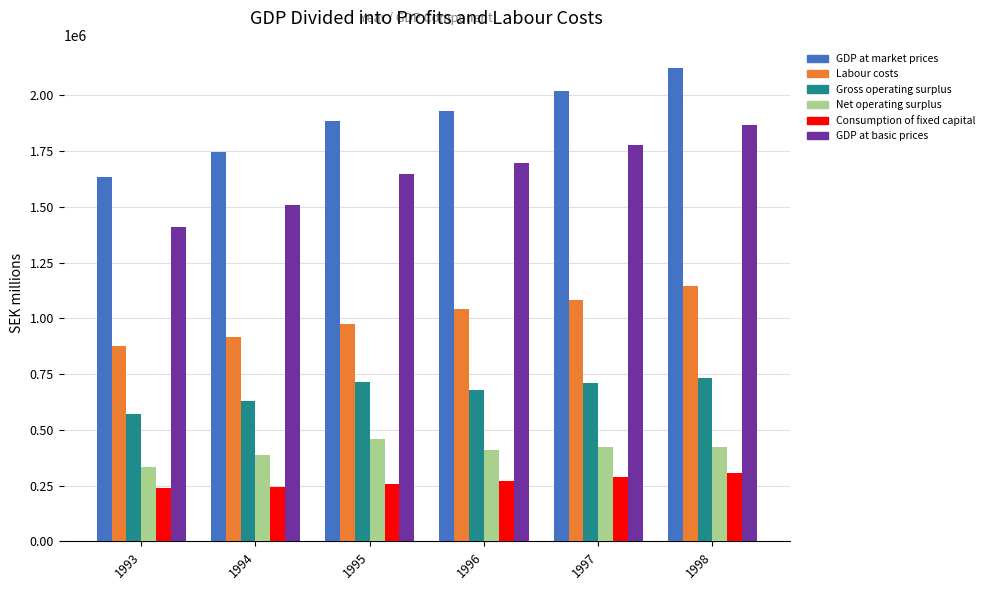

The value of GDP at basic prices at 1997 is 3071683.8. True or false?

False